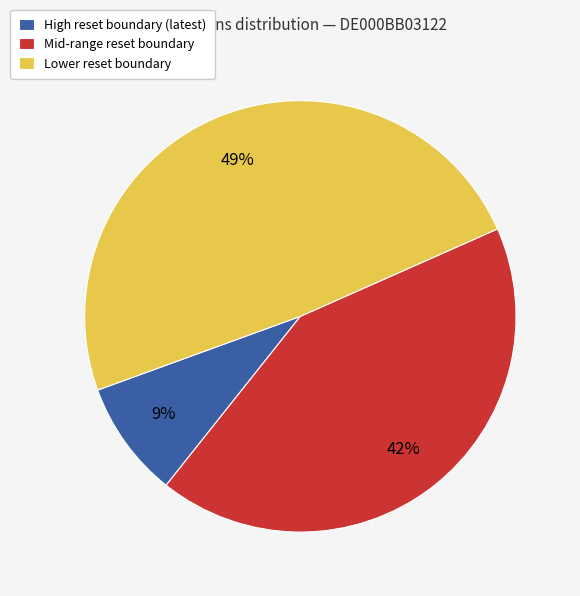

Combined, do Lower reset boundary and Mid-range reset boundary account for over 50%?

Yes